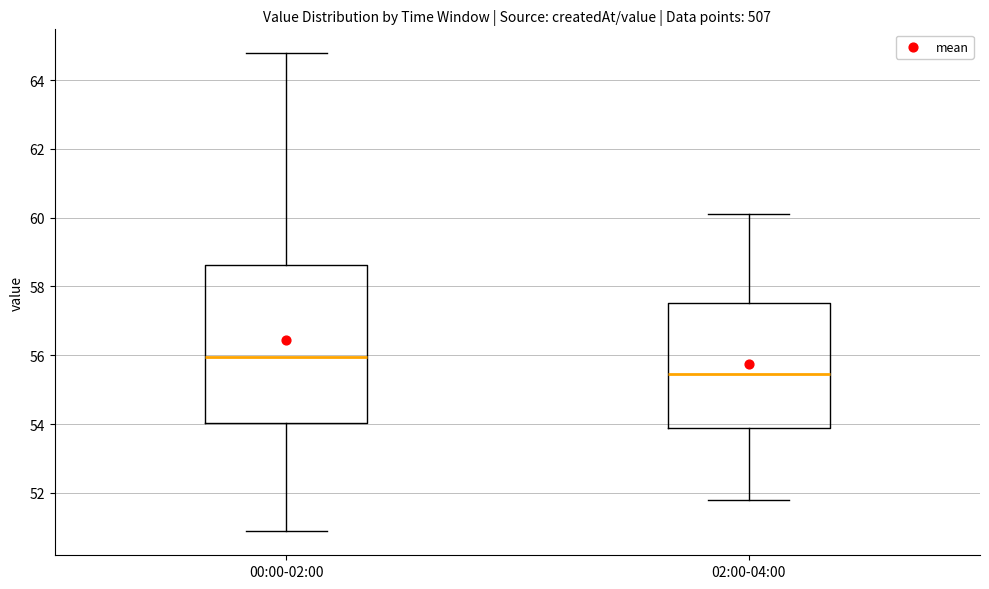

Where does the median line of the box for 02:00-04:00 sit on the y-axis? The values are not printed on the chart, so give them approximately, as read against the axis.

55.4